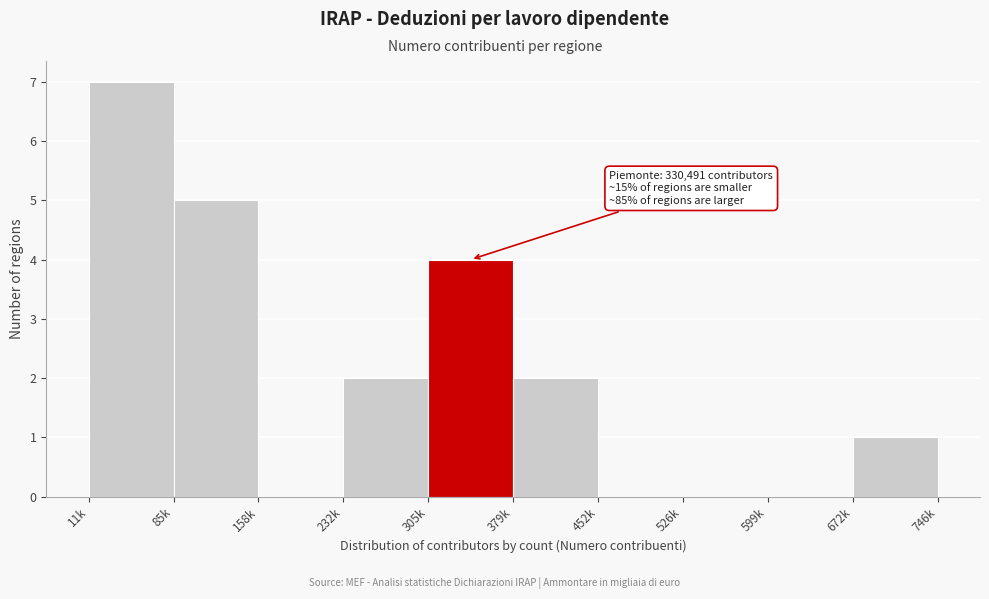

Reading right to left, extract all data points from this chart.

672k=1	599k=0	526k=0	452k=0	379k=2	305k=4	232k=2	158k=0	85k=5	11k=7